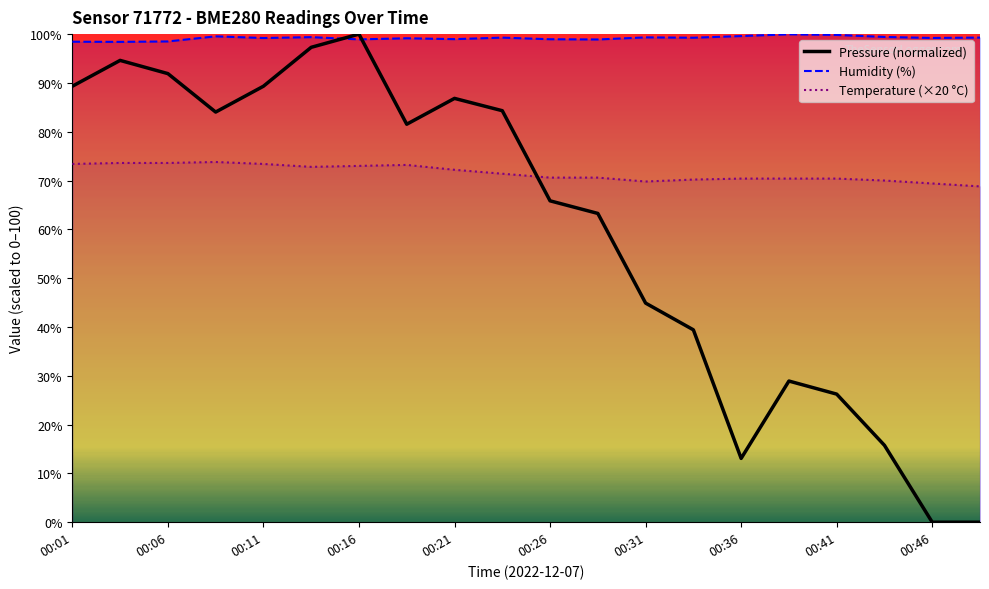

How many lines are shown in the chart?

3